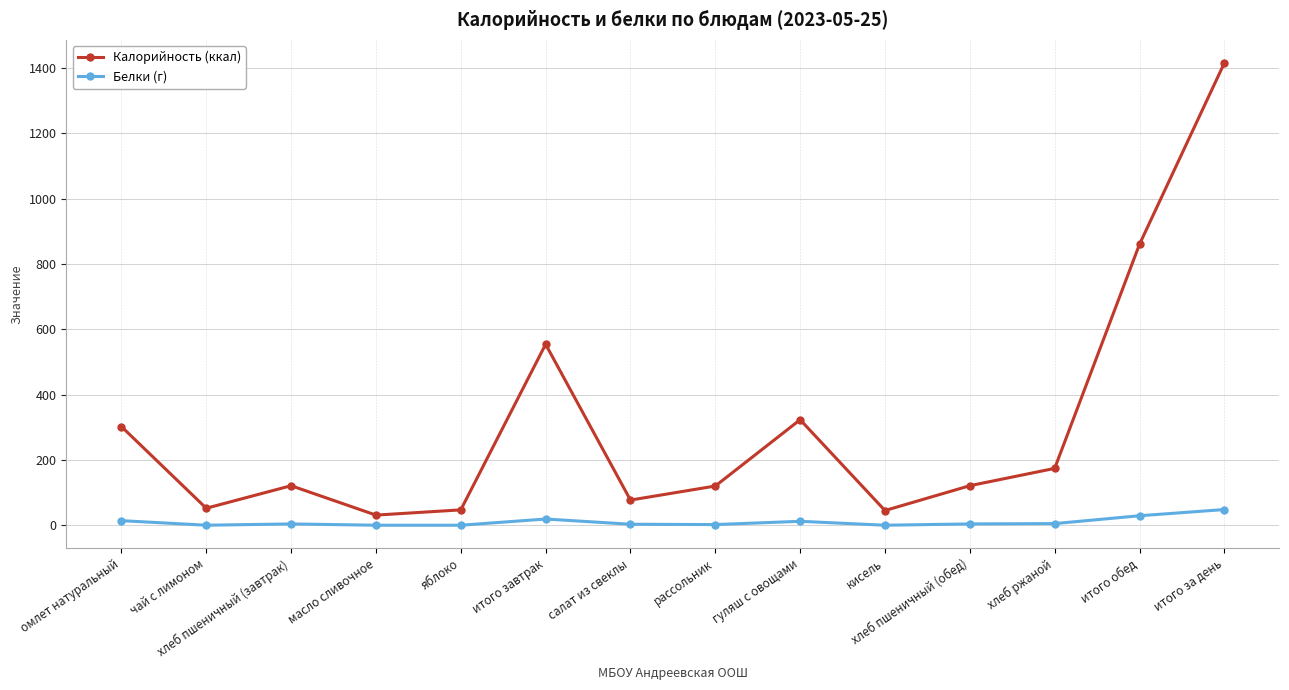

What is the average value of the Белки (г) series?

10